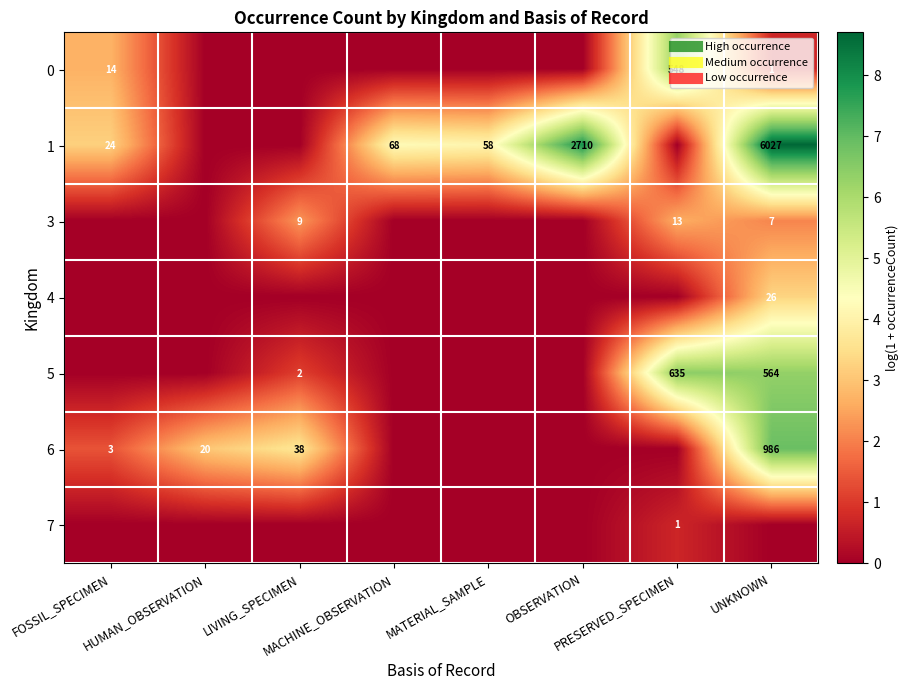

How many positive values does the 0 series have?

3